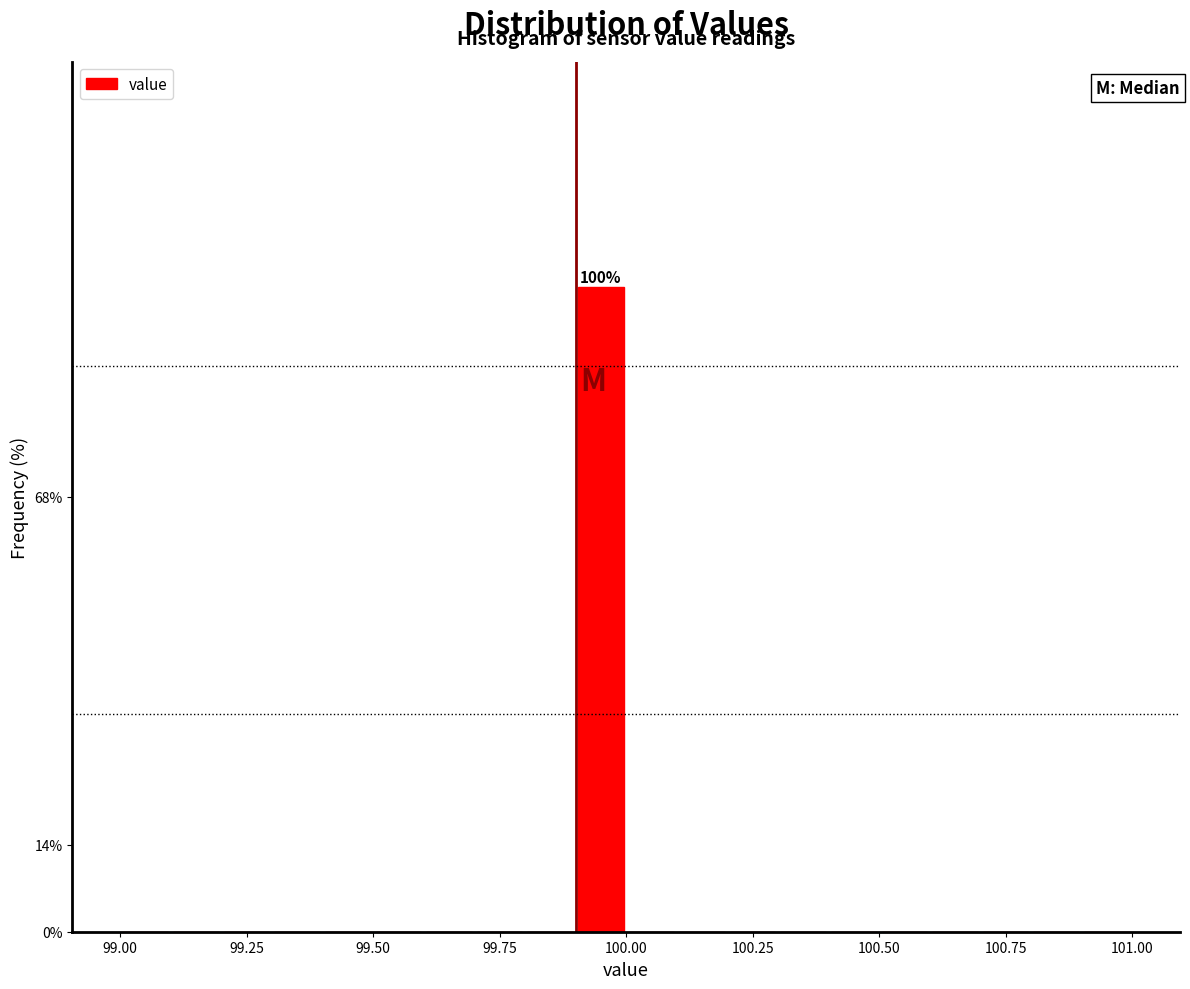

Read against the x-axis, roughly where is the centre of the tallest bar?

99.95